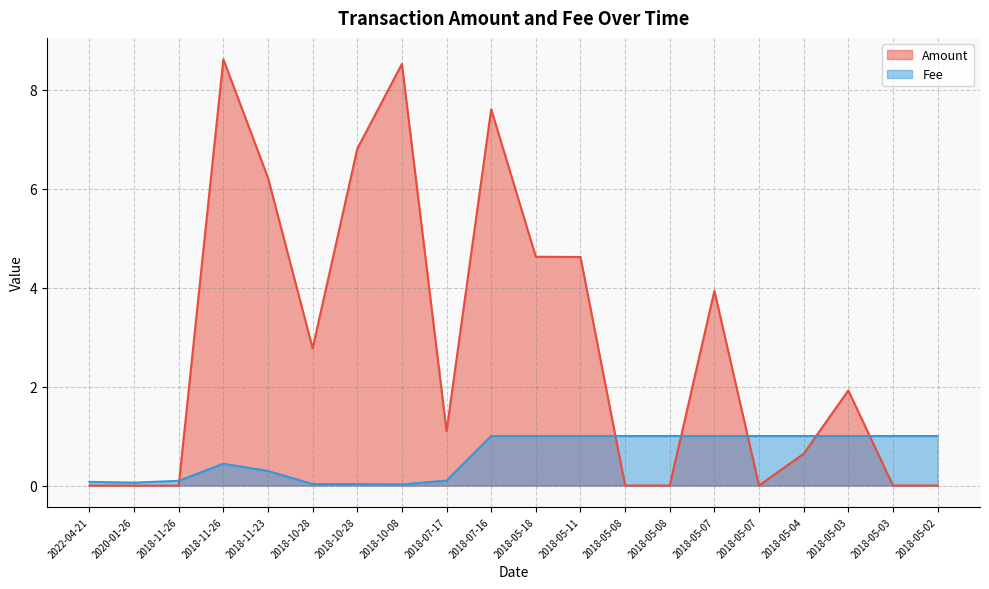

What is the value of the 13th point from the left?

1.0